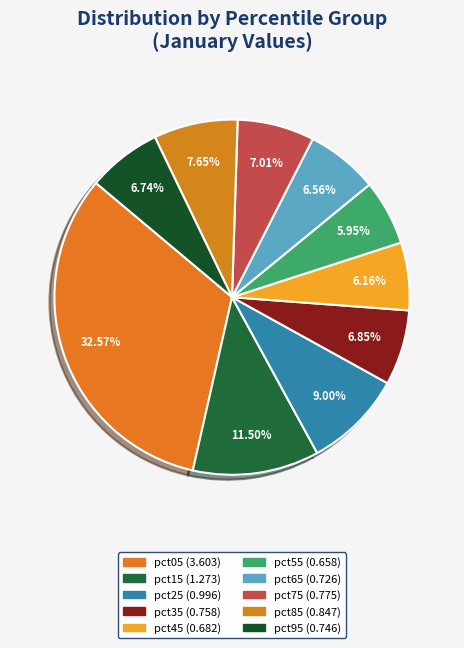

How many segments does this pie chart have?

10